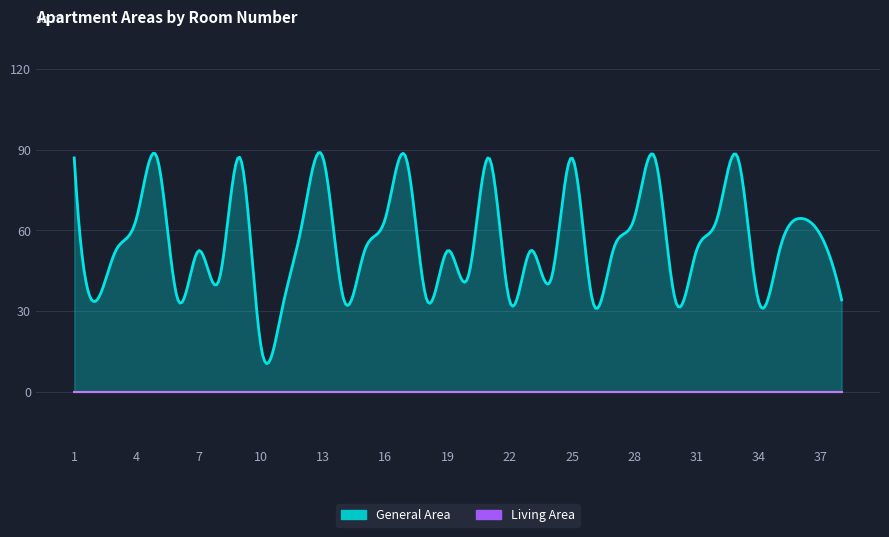

True or false: Living Area and General Area cross at least once.

False